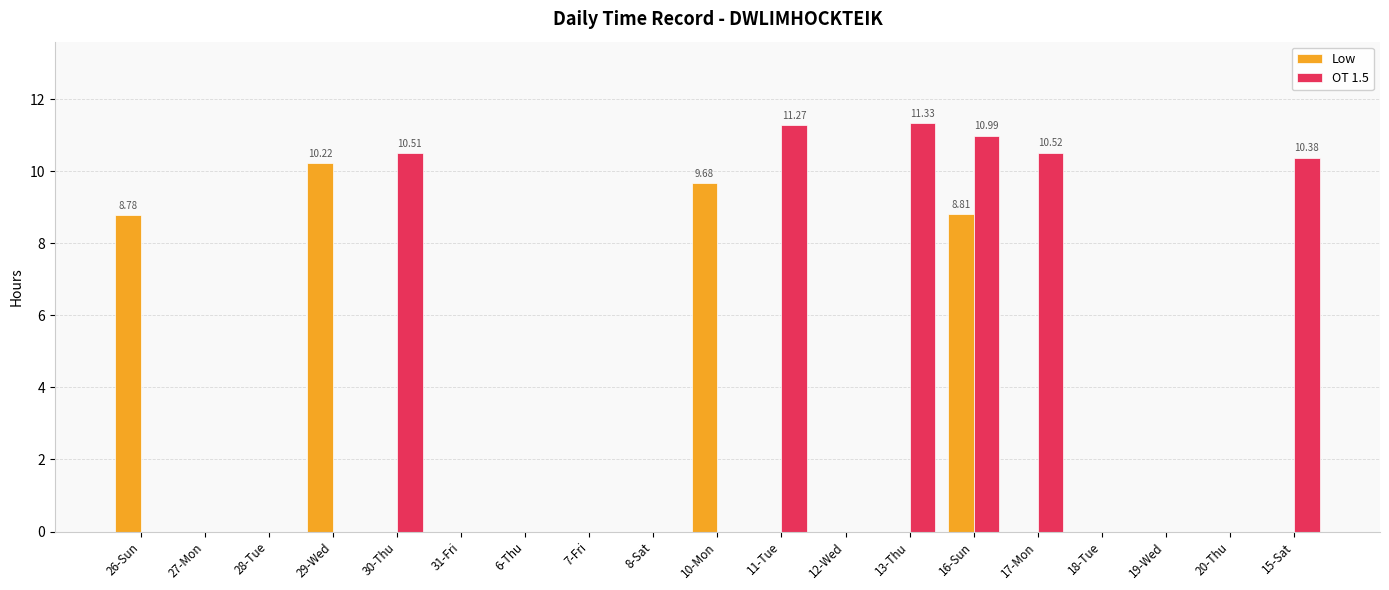

Which series has the largest total across all categories?

OT 1.5